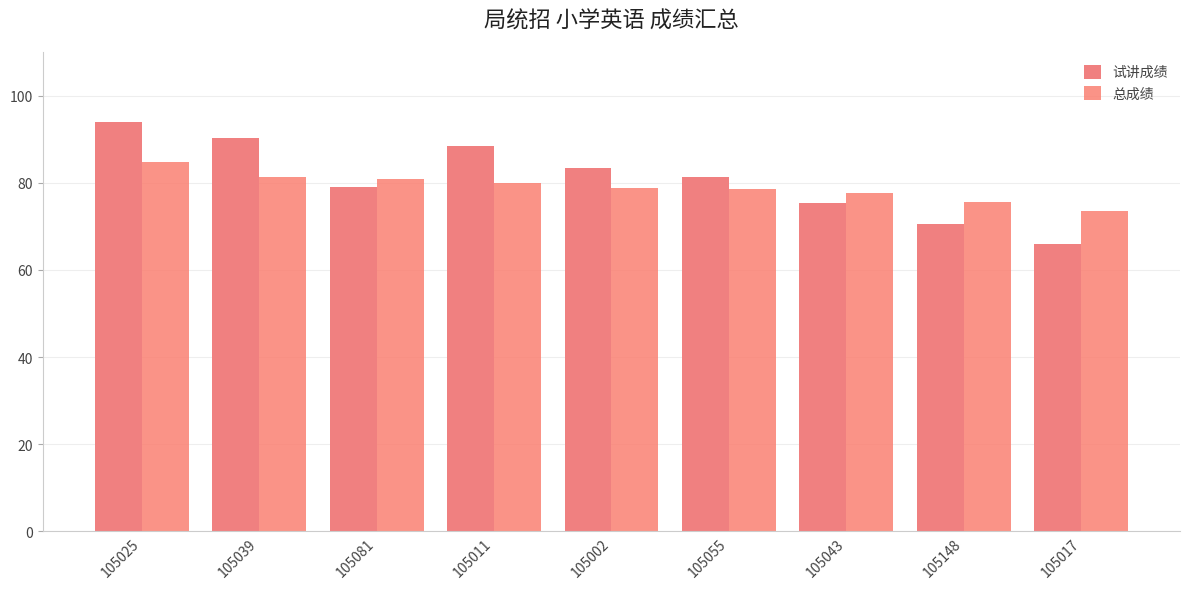

List the series in order of their overall mean, highest first.

试讲成绩, 总成绩